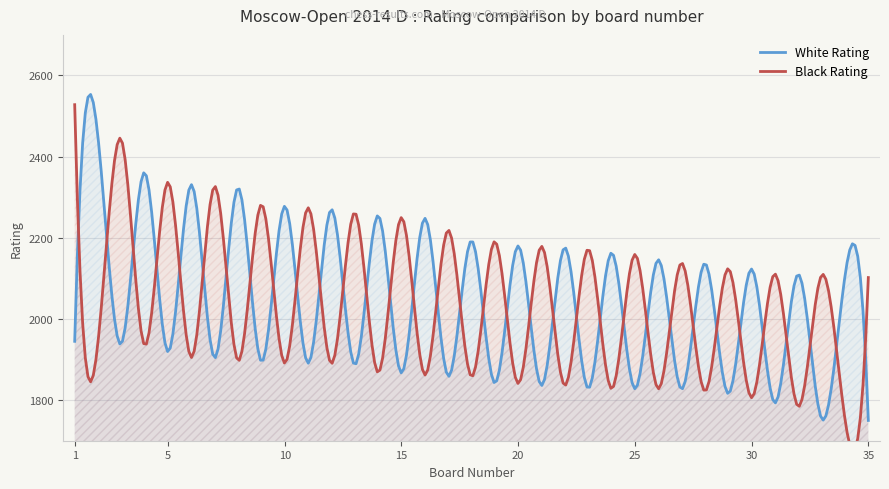

Which has a higher value, 33 or 22?

22